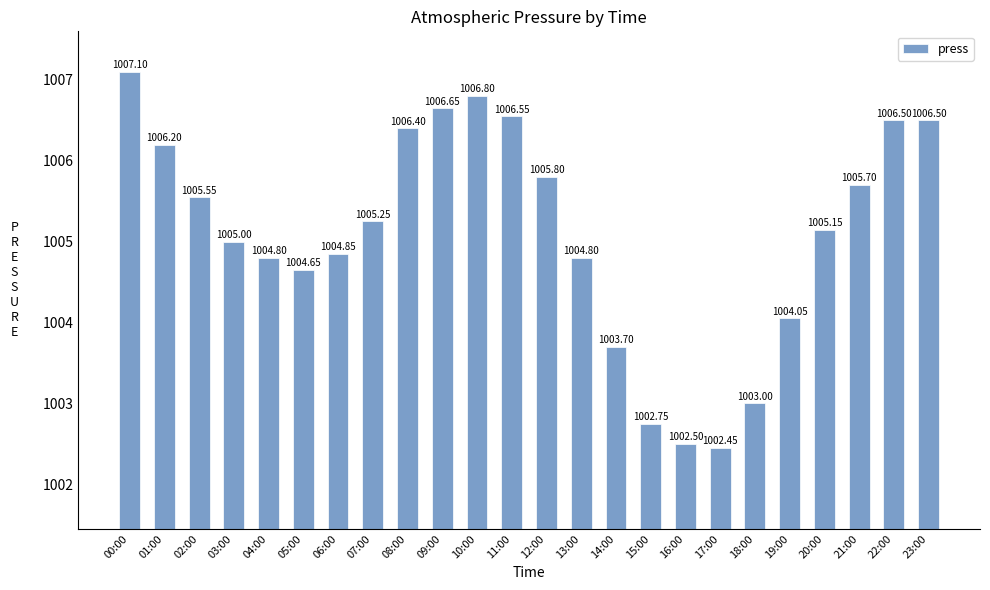

Does the chart contain stacked bars?

No